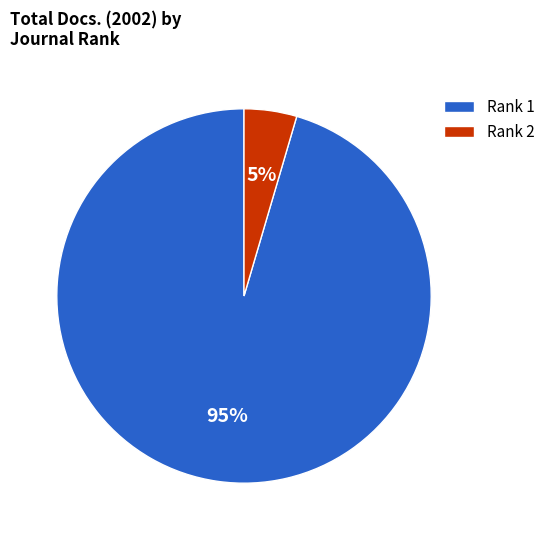

To the nearest percent, what is the average slice percentage?

50%